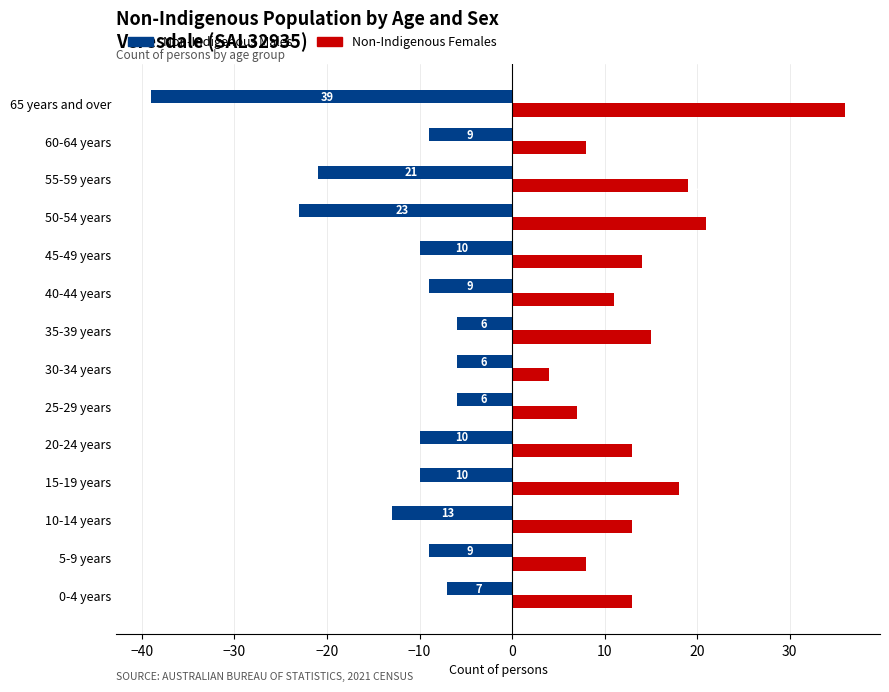

True or false: Non-Indigenous Females has a value of 15 at 35-39 years.

True